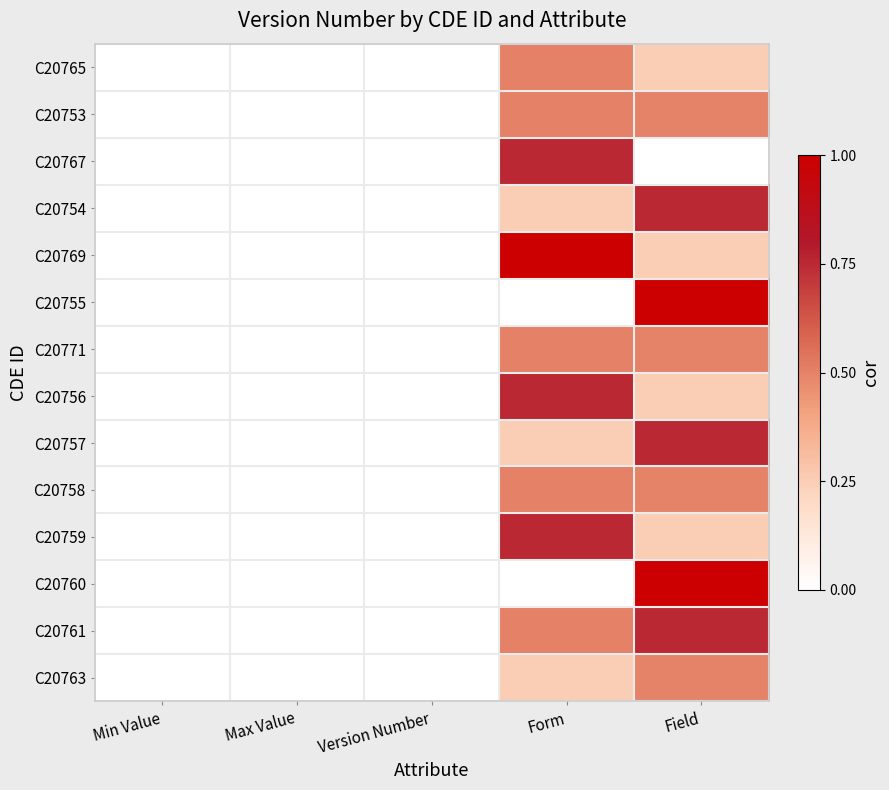

Rank the series at Field from highest to lowest value.

C20755, C20760, C20754, C20757, C20761, C20753, C20771, C20758, C20763, C20765, C20769, C20756, C20759, C20767